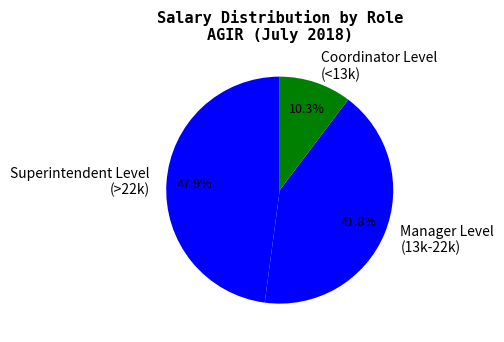

Which has a higher value, Coordinator Level (<13k) or Superintendent Level (>22k)?

Superintendent Level (>22k)